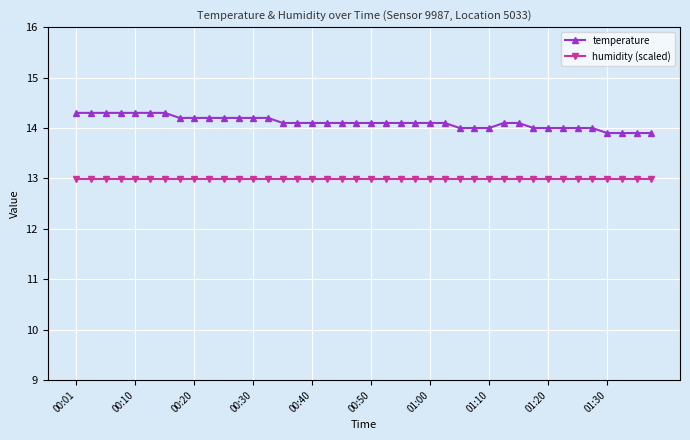

How many distinct data groups are displayed?

2